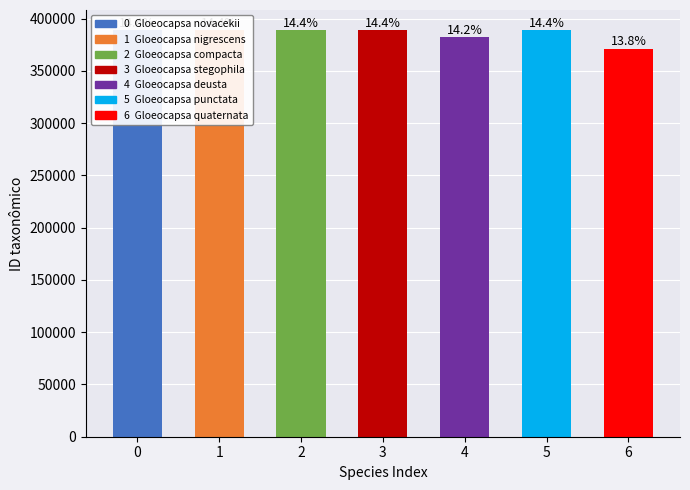

What is the greatest value displayed?

388815